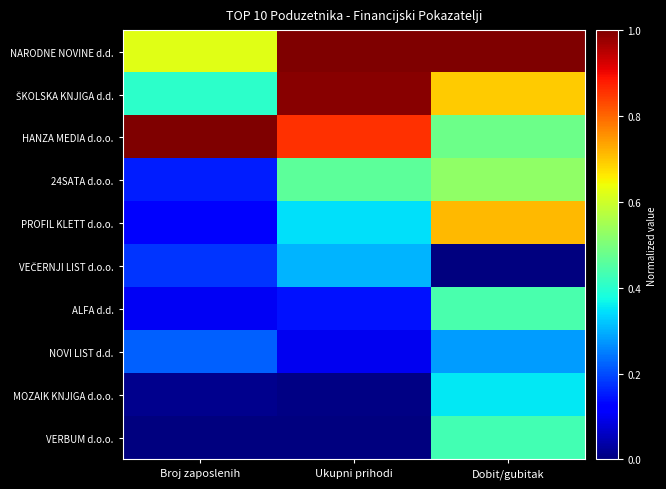

Which label corresponds to the largest value in the chart?

Ukupni prihodi